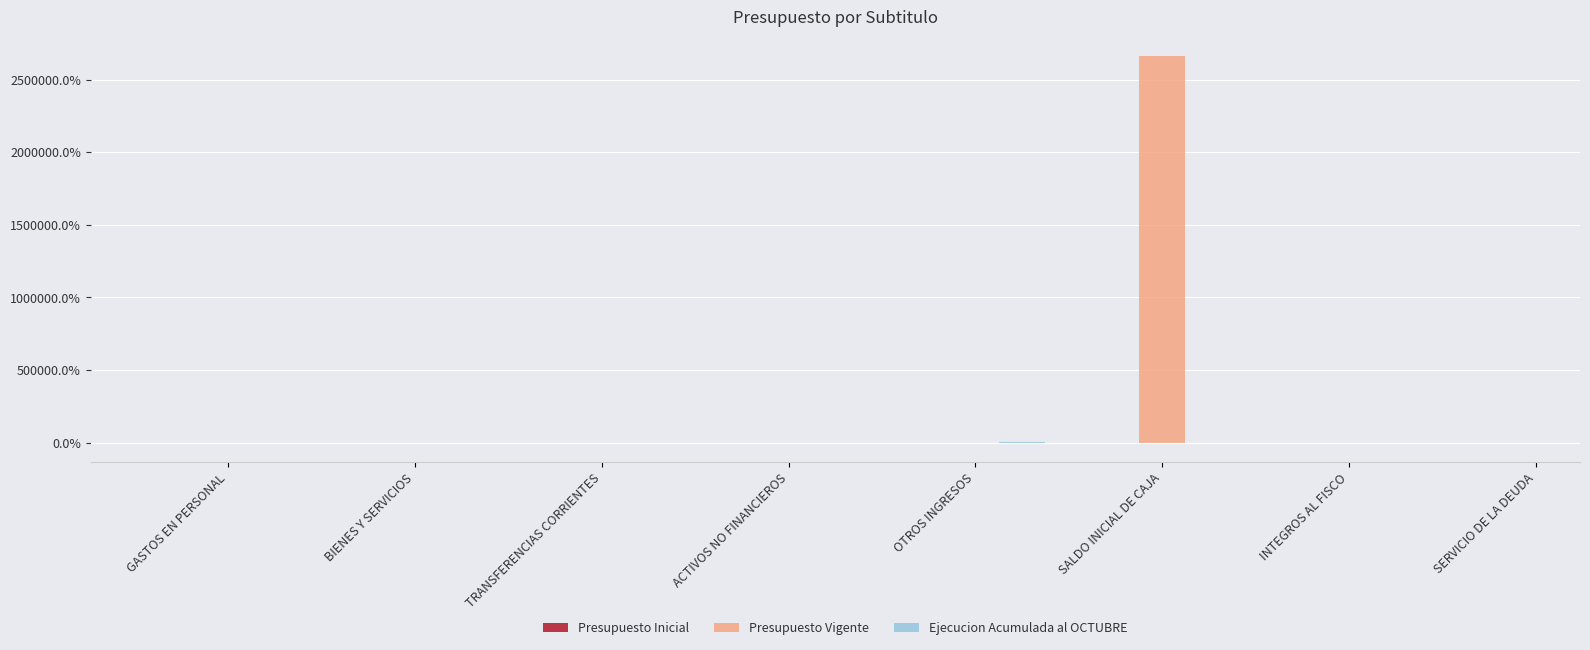

At which label does Presupuesto Vigente reach its peak?

SALDO INICIAL DE CAJA